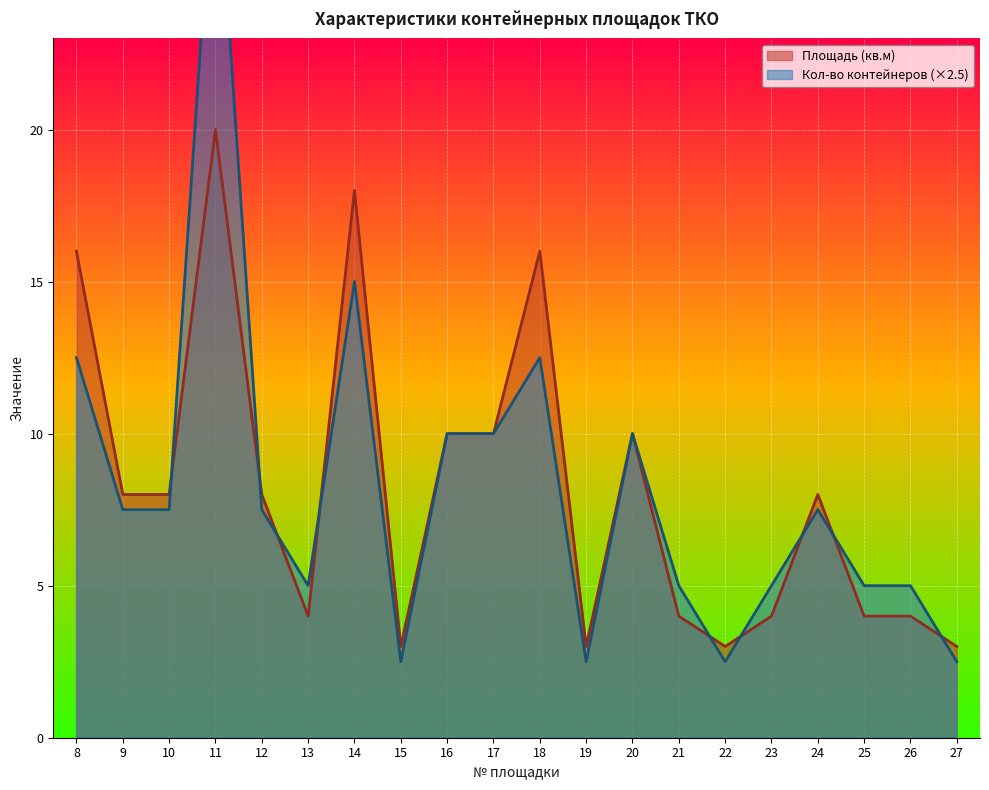

Which series changed the most between 8 and 18?

Площадь (кв.м)